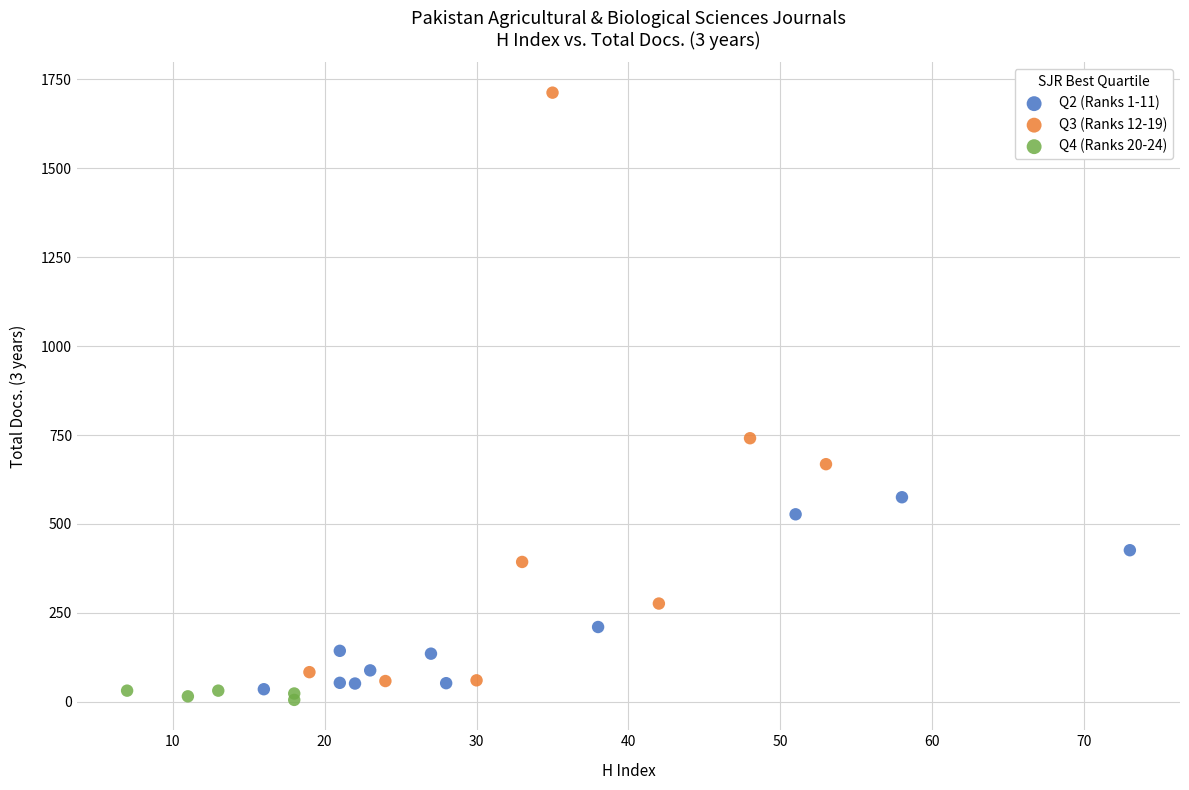

Which series contains the highest Y value?

Q3 (Ranks 12-19)